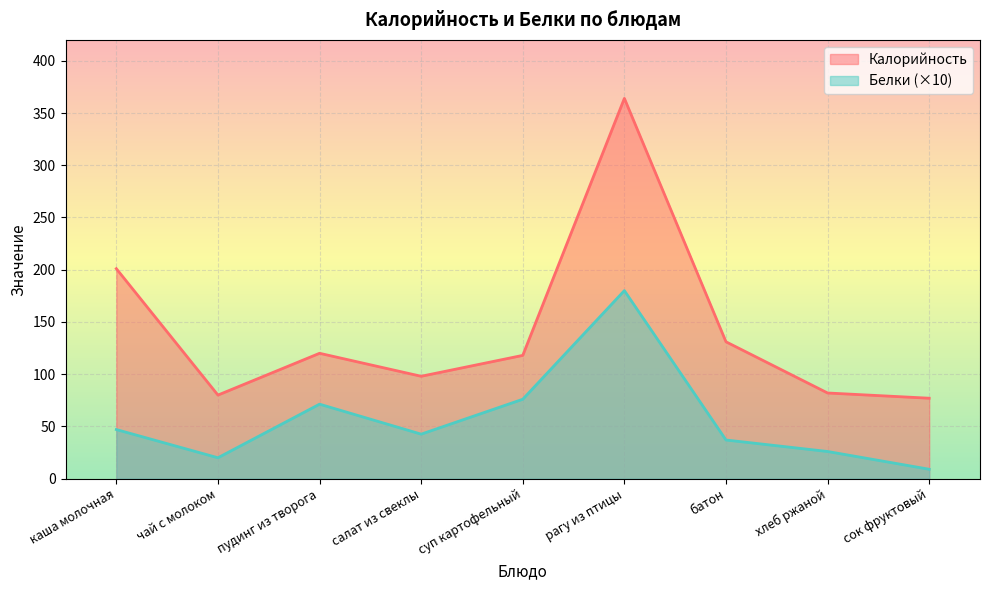

Where does the Калорийность series first go above 118?

каша молочная